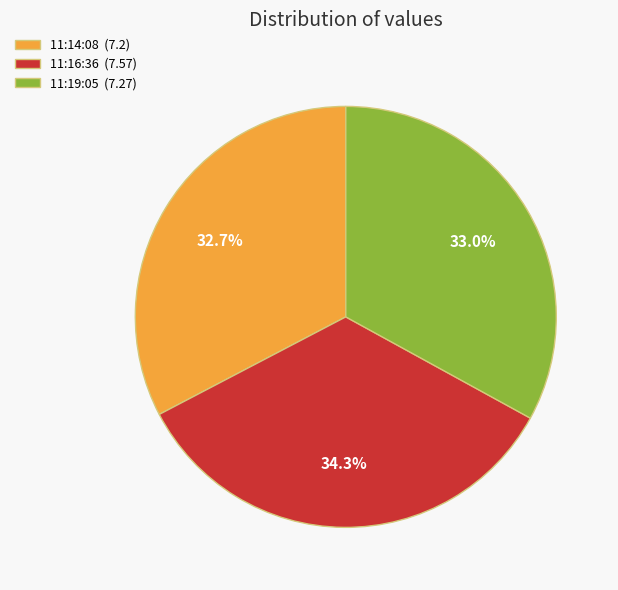

Is 11:16:36 (7.57) the majority of the pie?

No